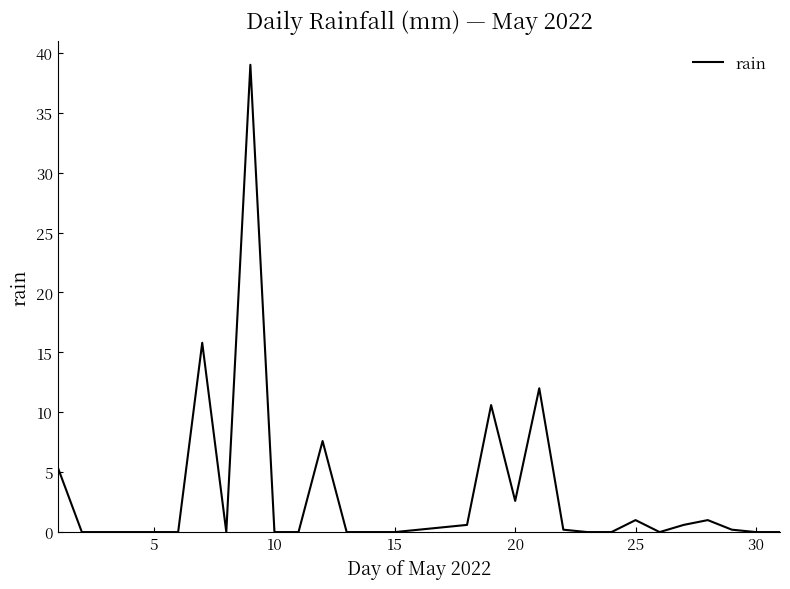

Does the chart have visible grid lines?

No